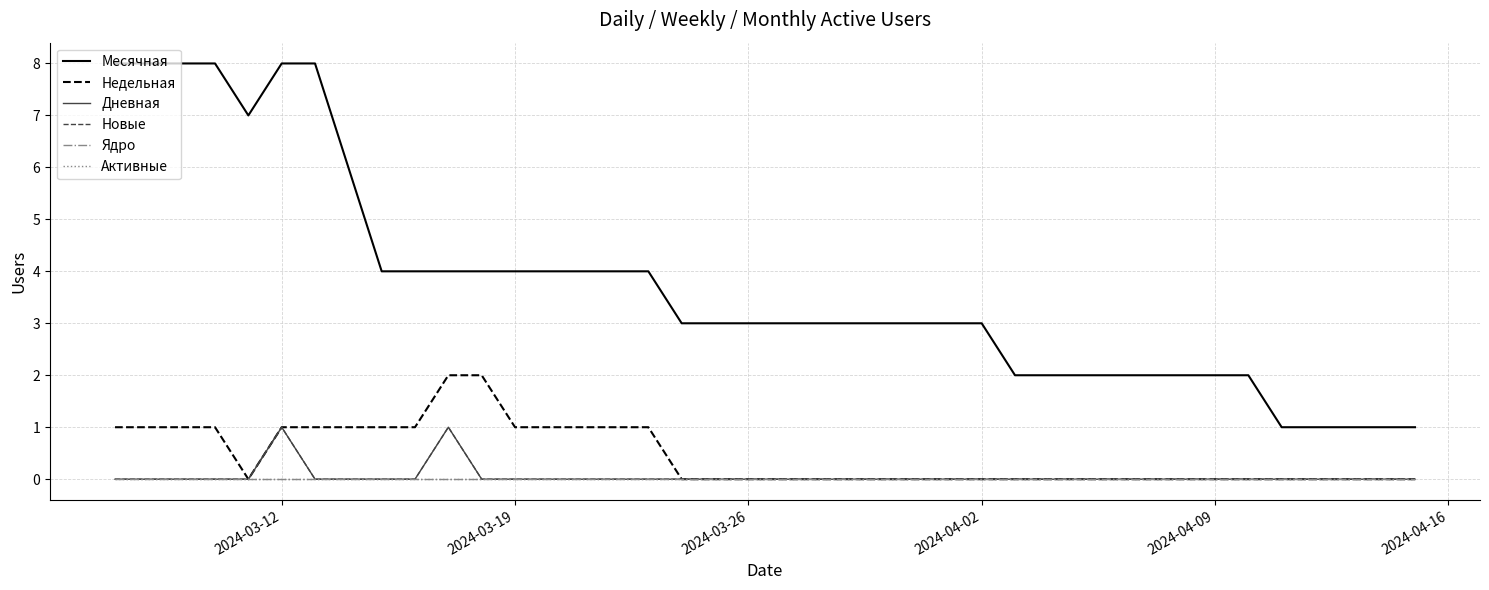

True or false: Ядро and Недельная intersect in this chart.

False